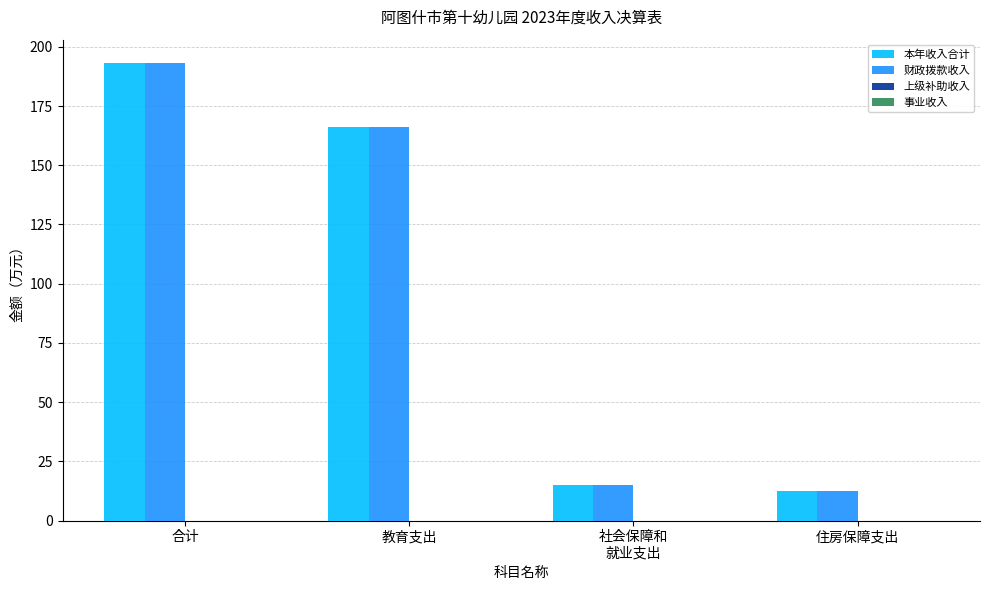

At which category is the sum across all series the highest?

合计